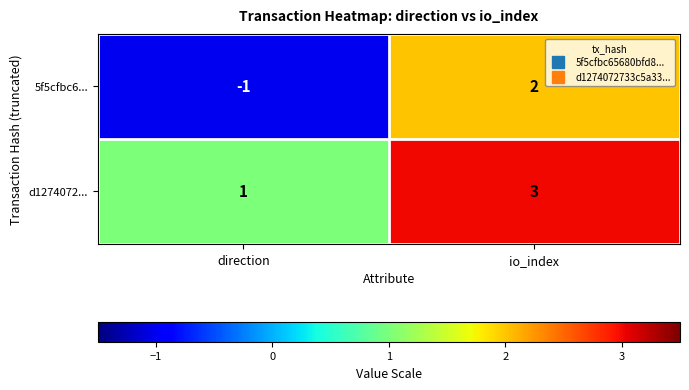

Reading right to left, transcribe all the data shown in this chart.

5f5cfbc6...: 2	-1
d1274072...: 3	1